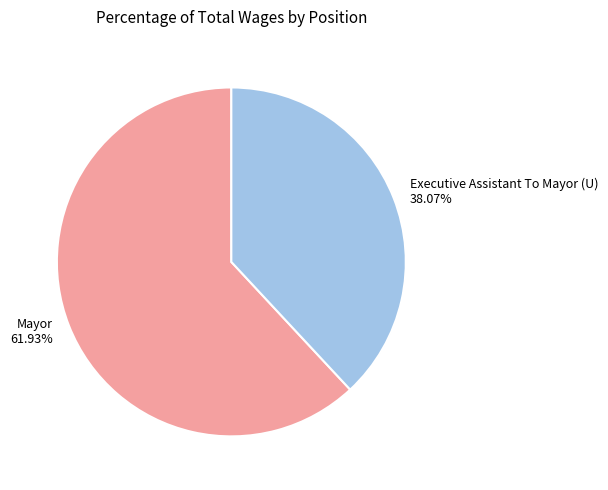

Is it true that Executive Assistant To Mayor (U) is 24% of the pie?

False